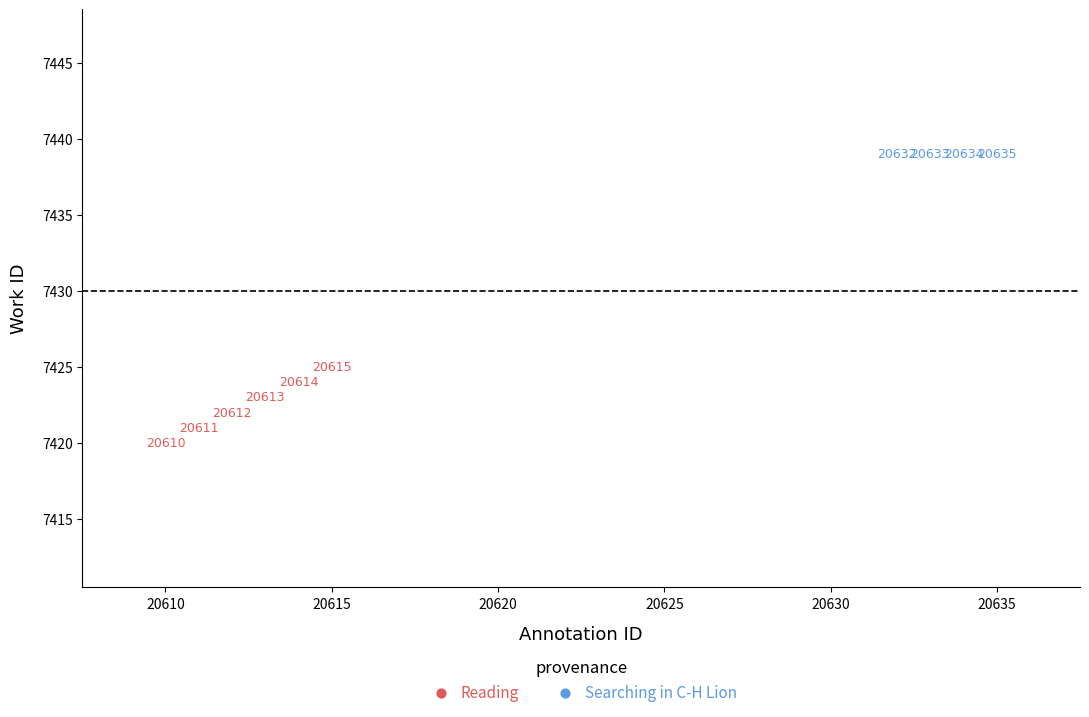

Which series contains the highest Y value?

Searching in C-H Lion